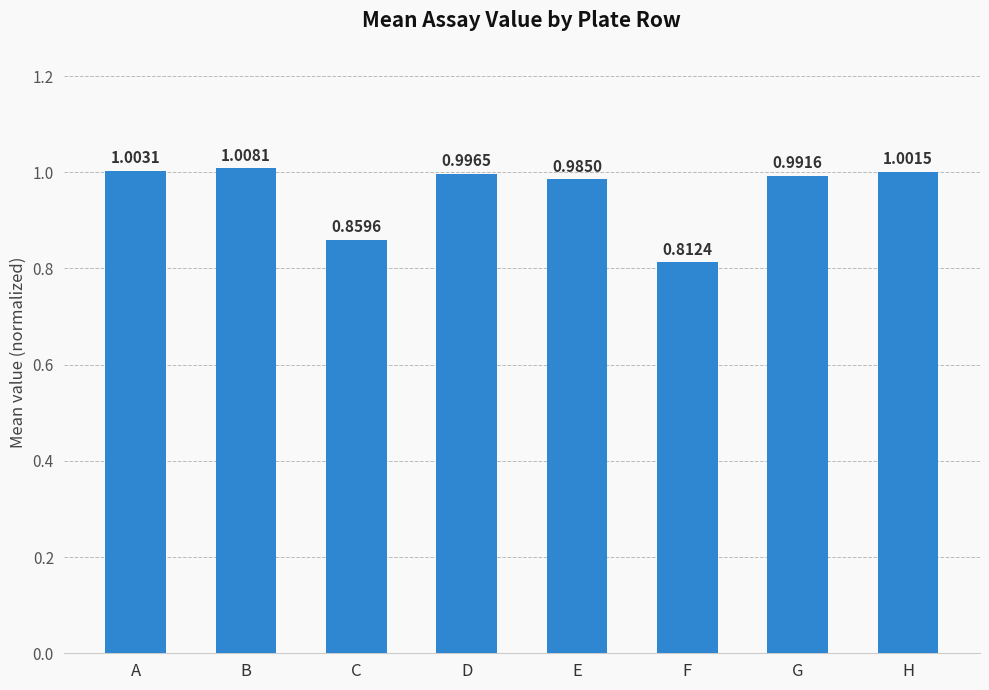

Which label corresponds to the smallest value in the chart?

F